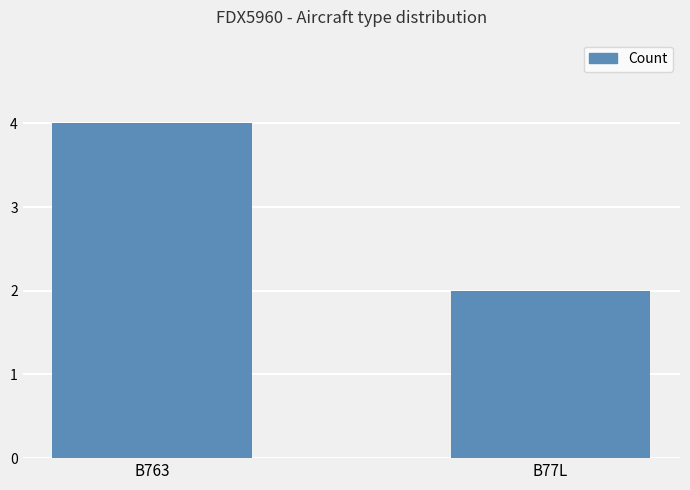

What is the label of the 1st bar from the right?

B77L